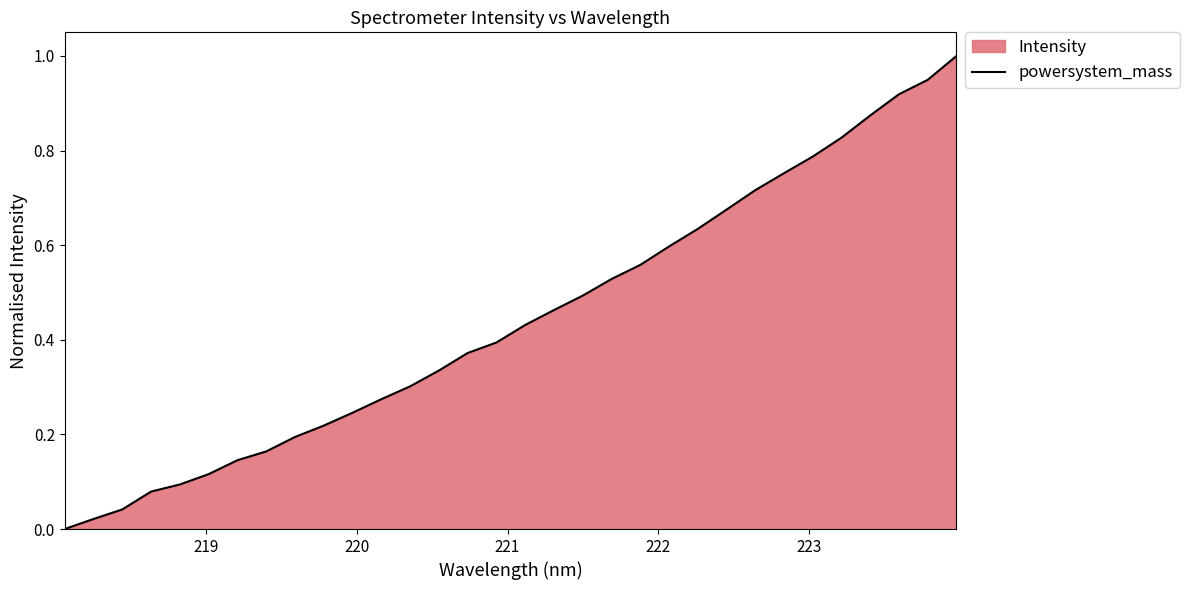

Reading left to right, transcribe all the data shown in this chart.

0.0	0.0	0.0	0.1	0.1	0.1	0.1	0.2	0.2	0.2	0.2	0.3	0.3	0.3	0.4	0.4	0.4	0.5	0.5	0.5	0.6	0.6	0.6	0.7	0.7	0.8	0.8	0.8	0.9	0.9	0.9	1.0